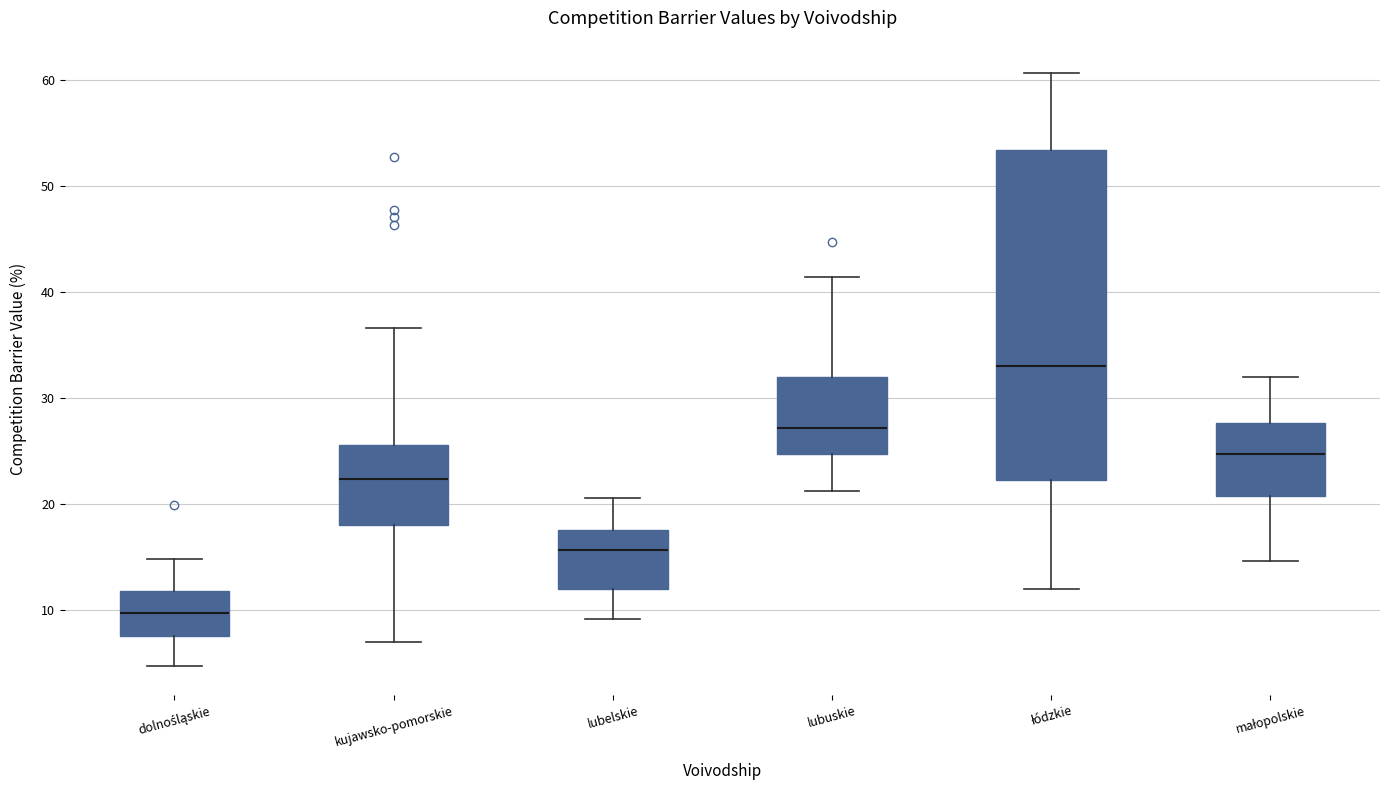

Where is the lower edge of the box for lubuskie on the y-axis? The values are not printed on the chart, so give them approximately, as read against the axis.

25